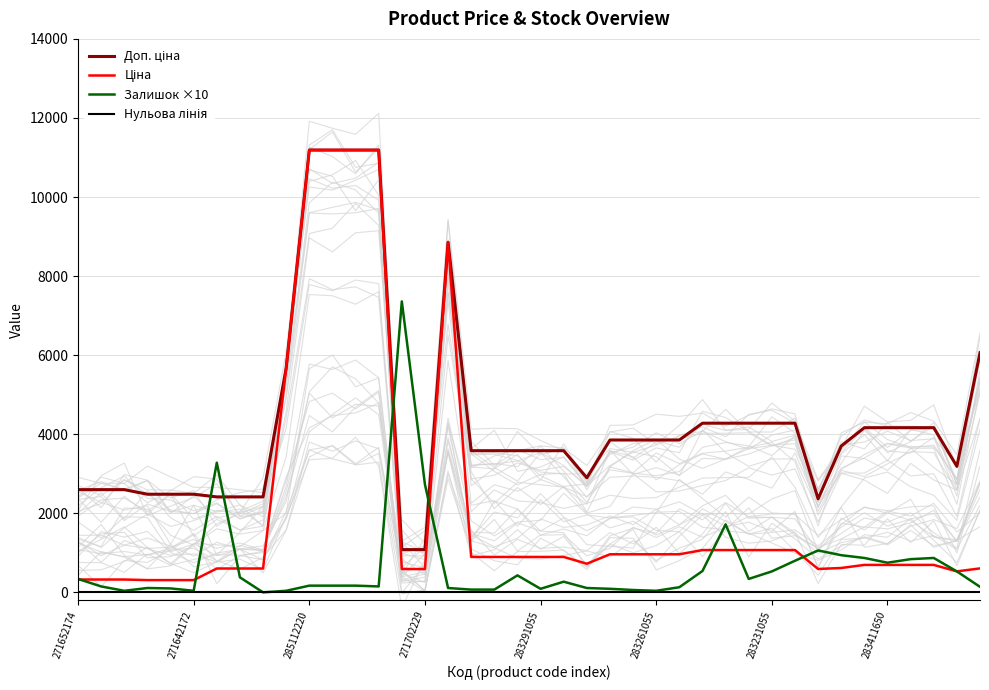

Is the value of Ціна at 19 greater than the value of Залишок ×10 at 21?

Yes